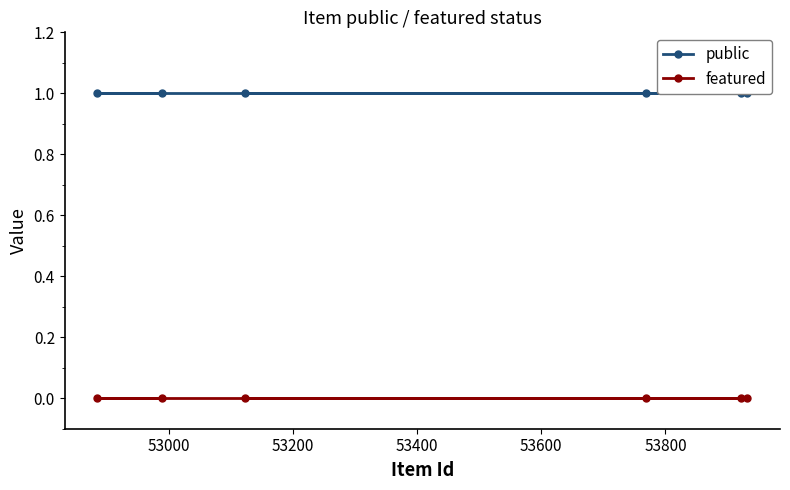

True or false: featured and public intersect in this chart.

False